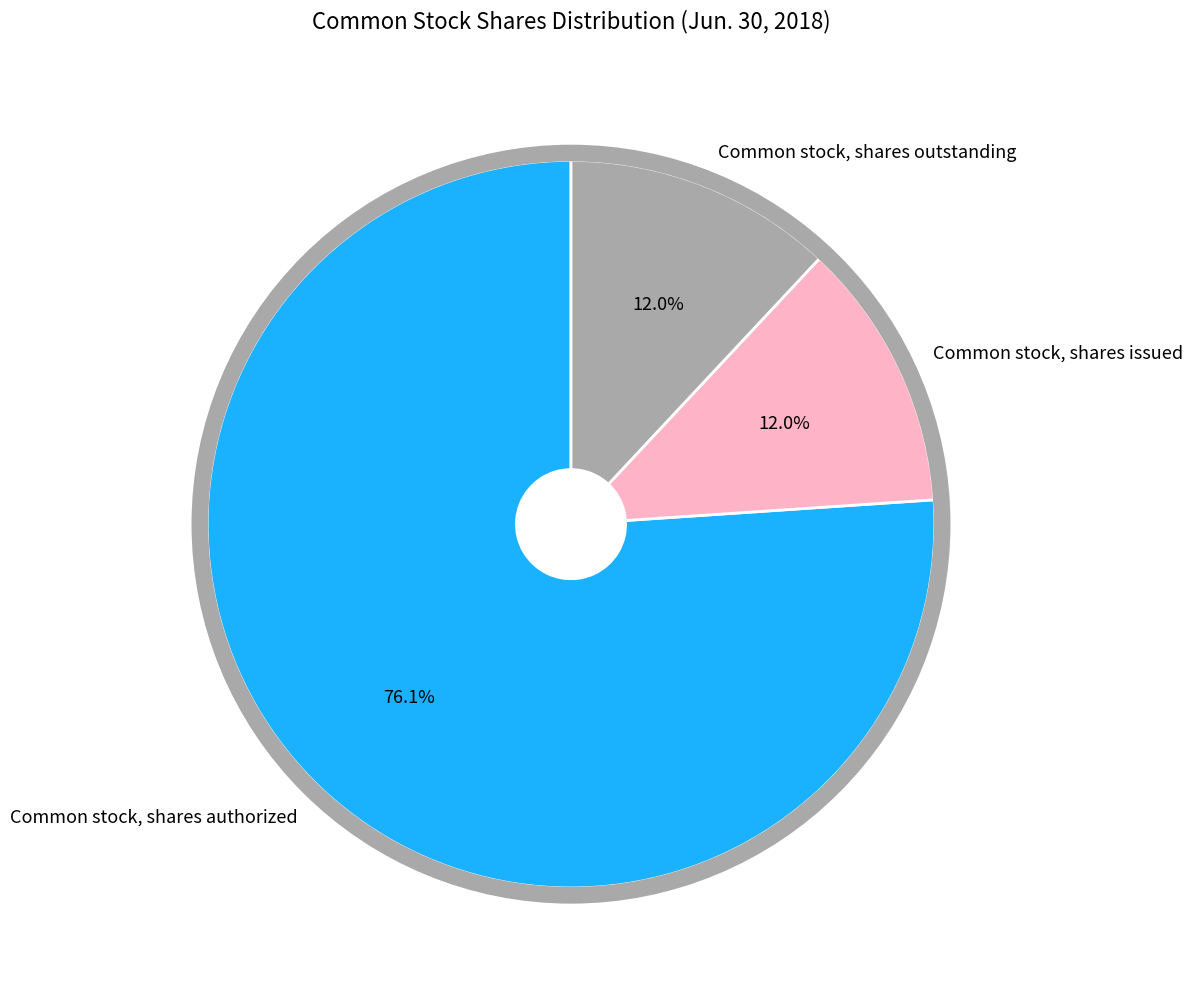

What is the total percentage of Common stock, shares authorized and Common stock, shares outstanding?

88.0%